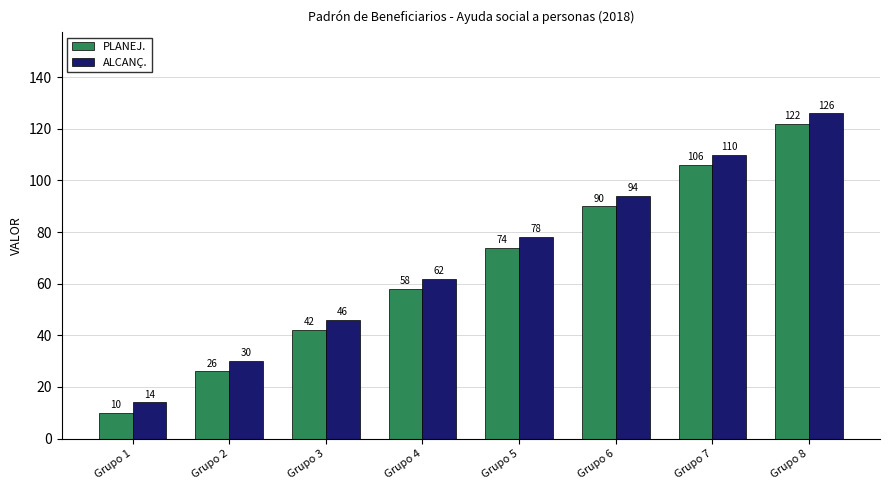

Reading right to left, what are all the values shown in this chart?

PLANEJ.: Grupo 8=122	Grupo 7=106	Grupo 6=90	Grupo 5=74	Grupo 4=58	Grupo 3=42	Grupo 2=26	Grupo 1=10
ALCANÇ.: Grupo 8=126	Grupo 7=110	Grupo 6=94	Grupo 5=78	Grupo 4=62	Grupo 3=46	Grupo 2=30	Grupo 1=14